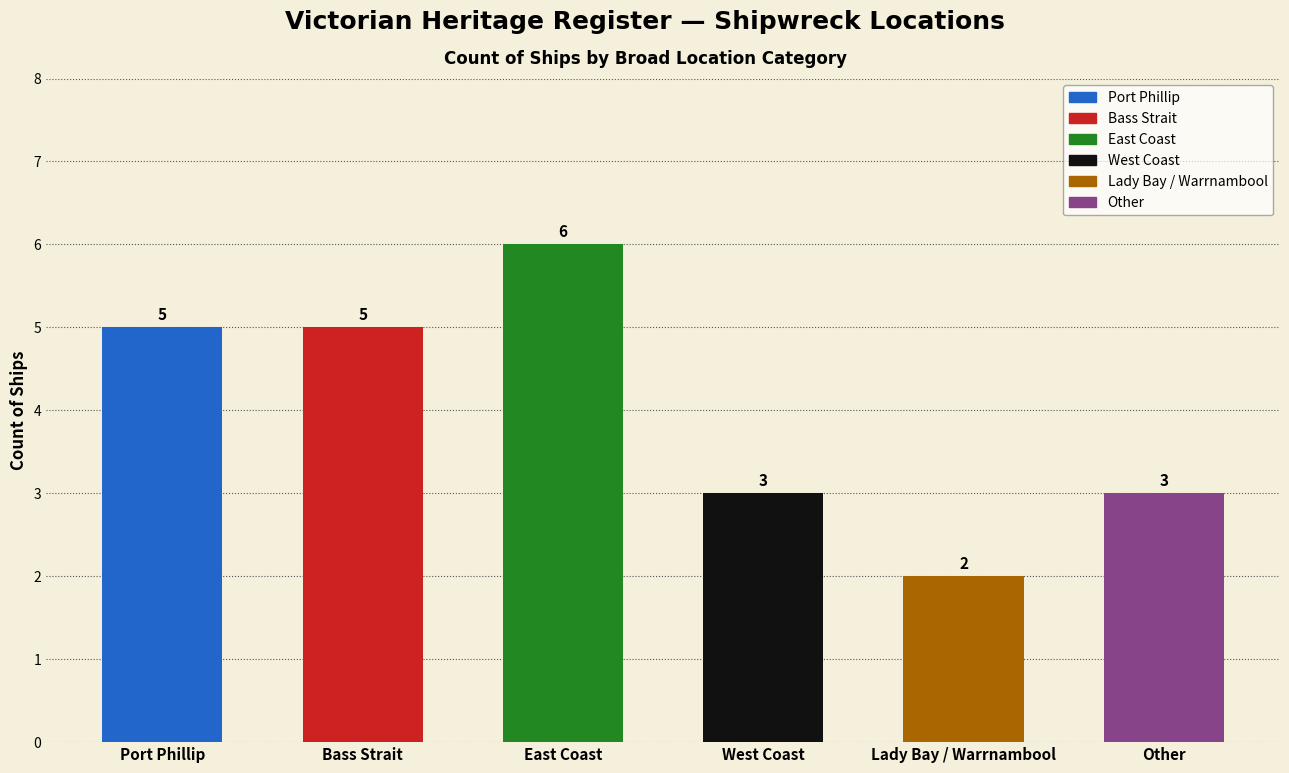

What is the difference between the second highest and minimum values?

3